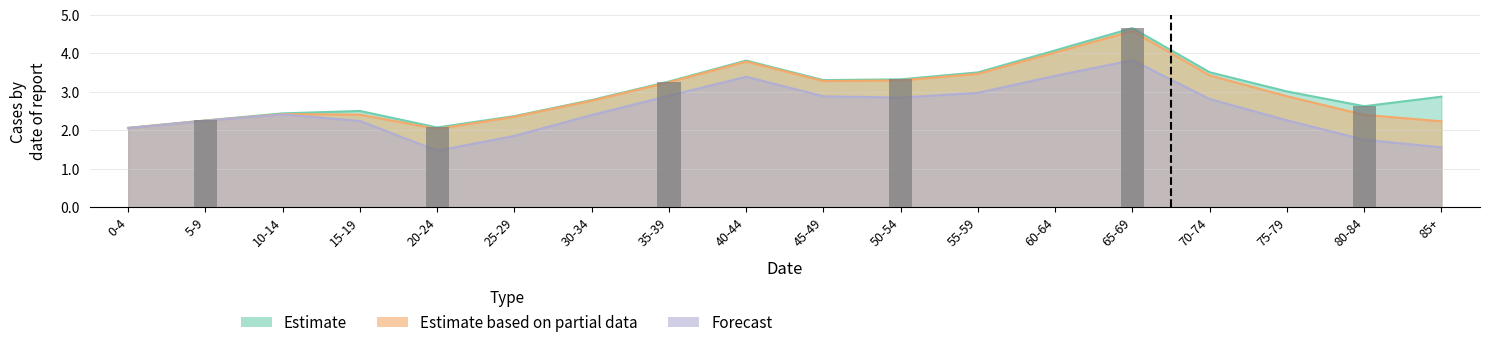

At which category is the sum across all series the highest?

65-69